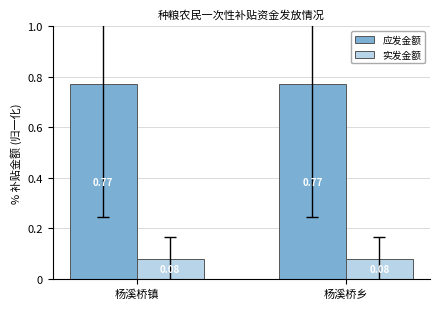

Rank the series by their maximum value, from highest to lowest.

应发金额, 实发金额